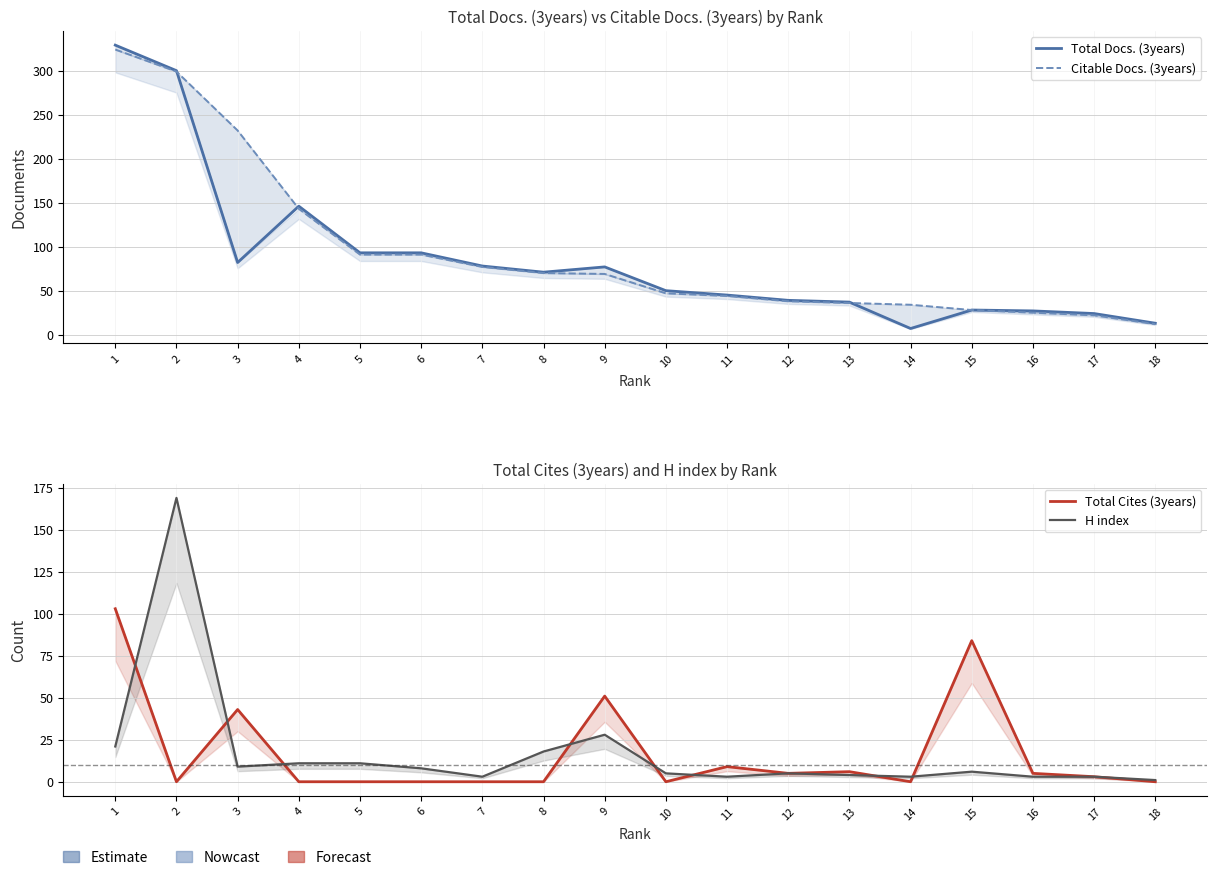

What is the sum of all Citable Docs. (3years) values?

1682